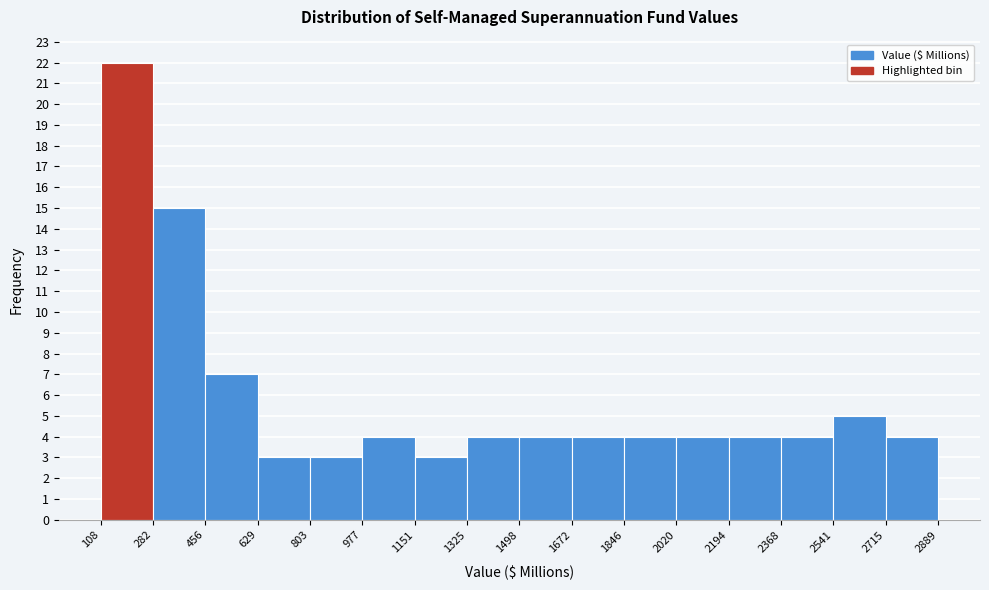

Reading left to right, transcribe this chart: for each bar, give the range it covers on the x-axis and its height. The values are not printed on the chart, so give them approximately, as read against the axis.

108 to 282: 22
282 to 456: 15
456 to 629: 7
629 to 803: 3
803 to 977: 3
977 to 1151: 4
1151 to 1325: 3
1325 to 1498: 4
1498 to 1672: 4
1672 to 1846: 4
1846 to 2020: 4
2020 to 2194: 4
2194 to 2368: 4
2368 to 2541: 4
2541 to 2715: 5
2715 to 2889: 4